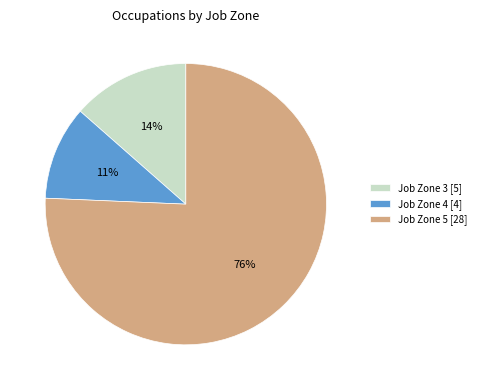

Does any single category account for the majority?

Yes